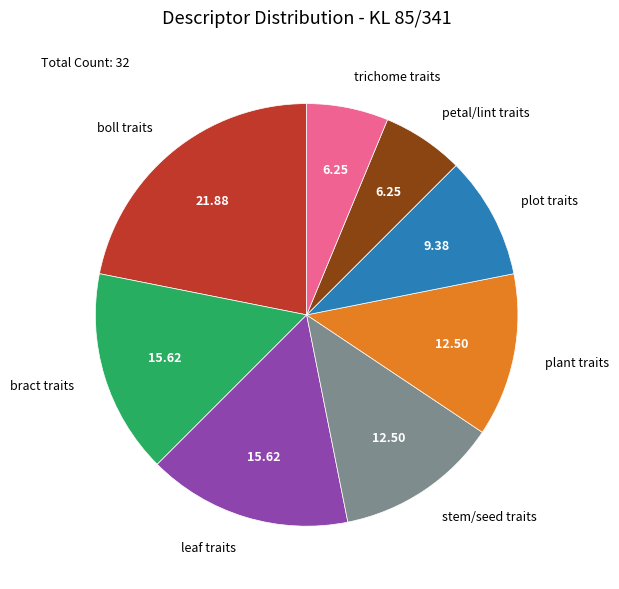

Does any single category account for the majority?

No